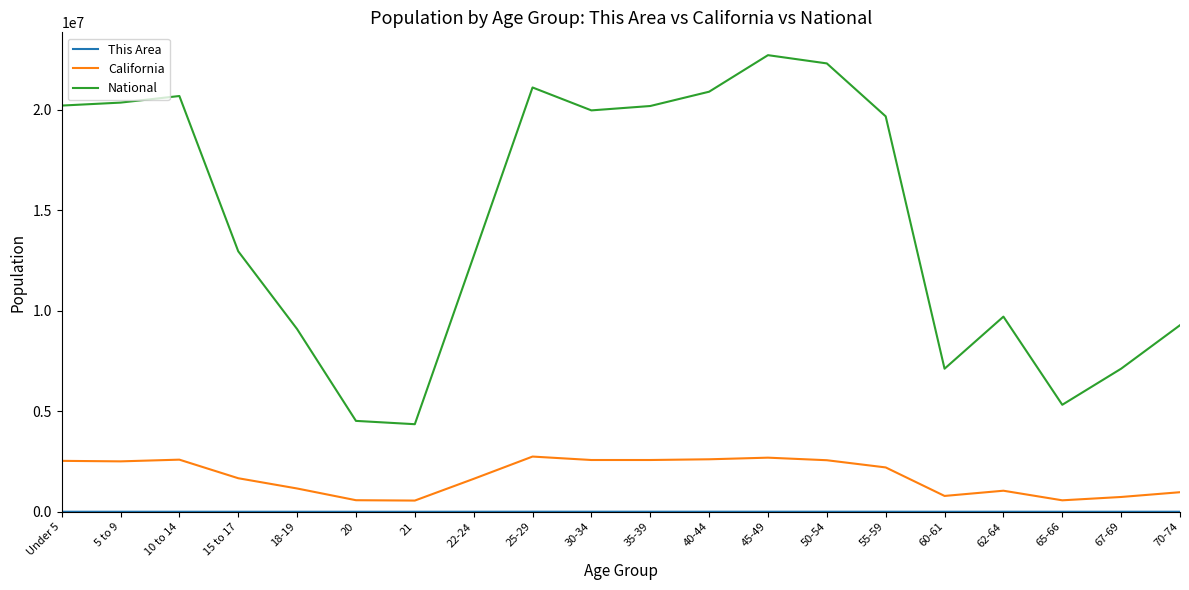

True or false: National and California cross at least once.

False